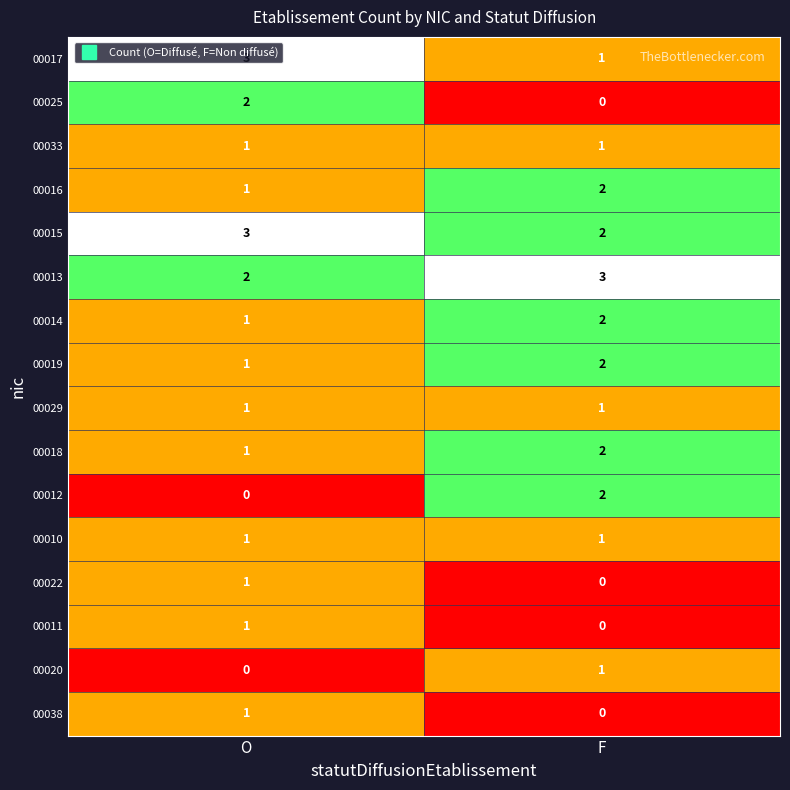

How many series are shown in this chart?

16